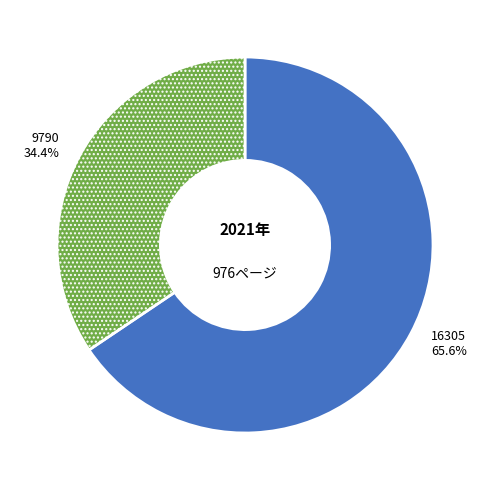

To the nearest percent, what percentage of the pie is 9790?

34%